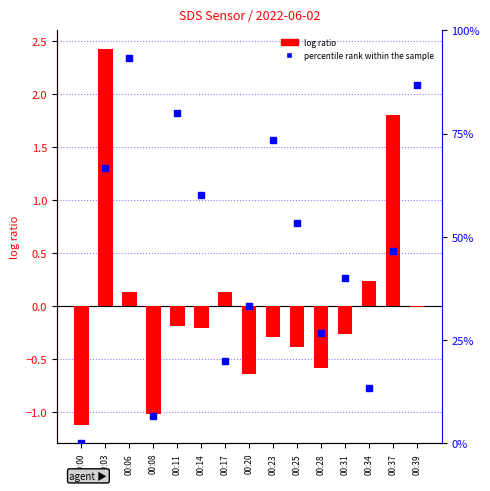

Which series reaches the minimum Y coordinate?

log ratio (SDS_P1)